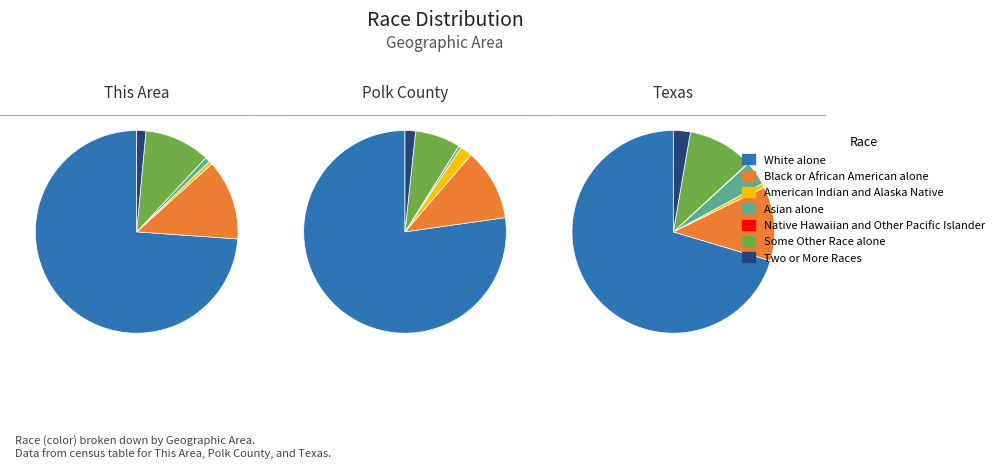

Which series has the widest spread of values?

Texas